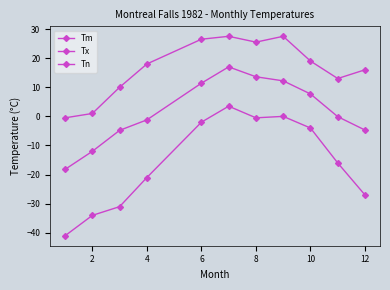

How many negative values does the Tx series have?

1